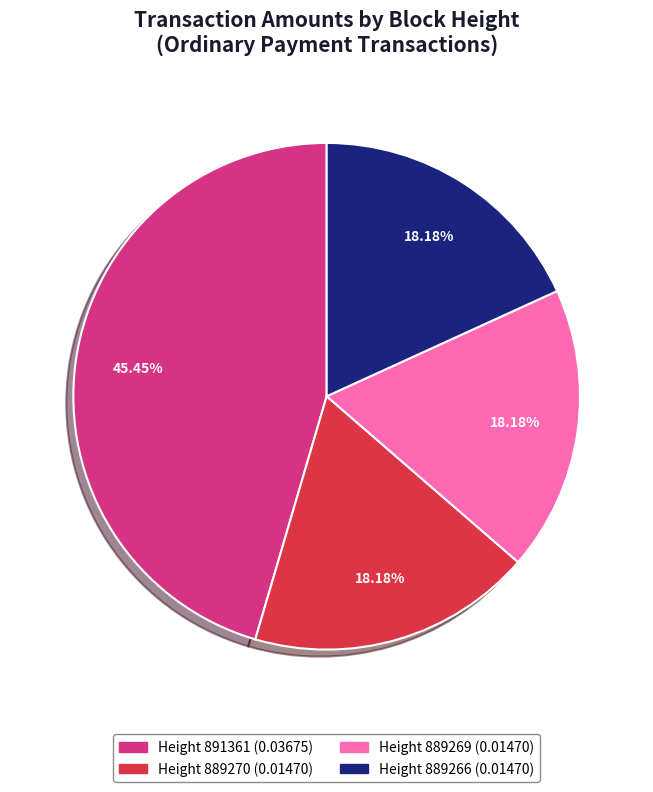

Count the number of slices in the pie.

4